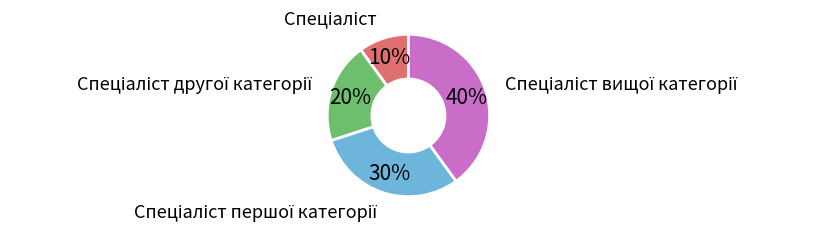

To the nearest percent, what is the difference between the largest and smallest slice percentages?

30%